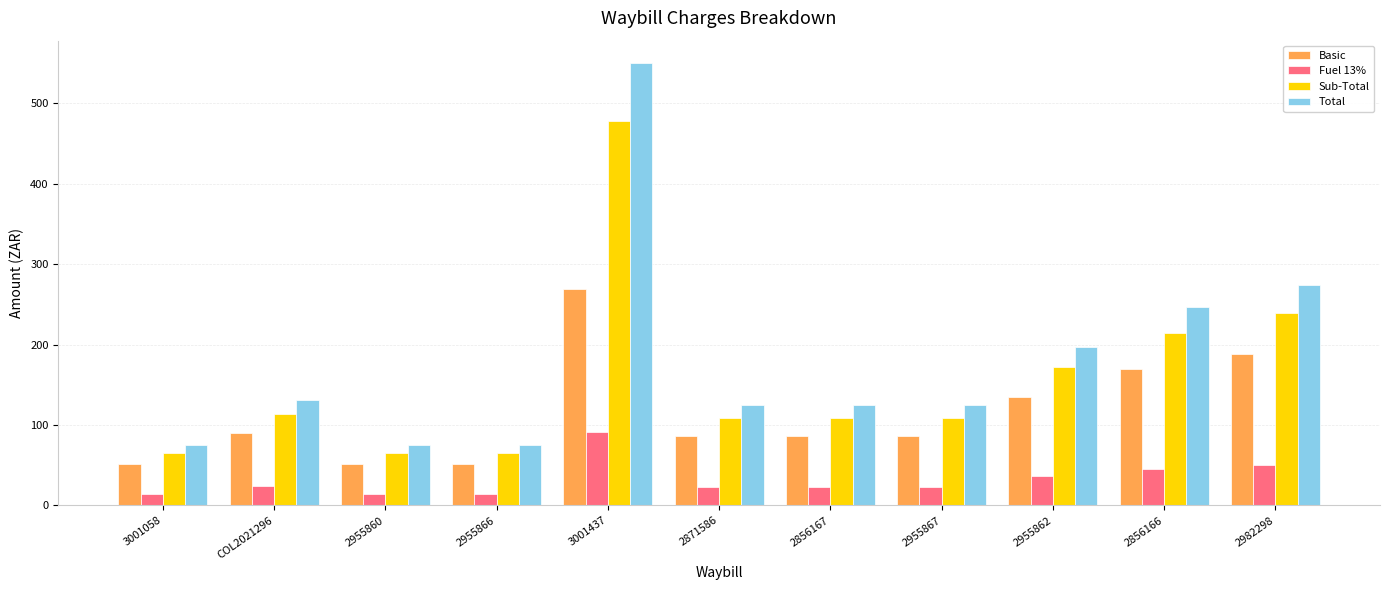

Does the chart contain any negative values?

No